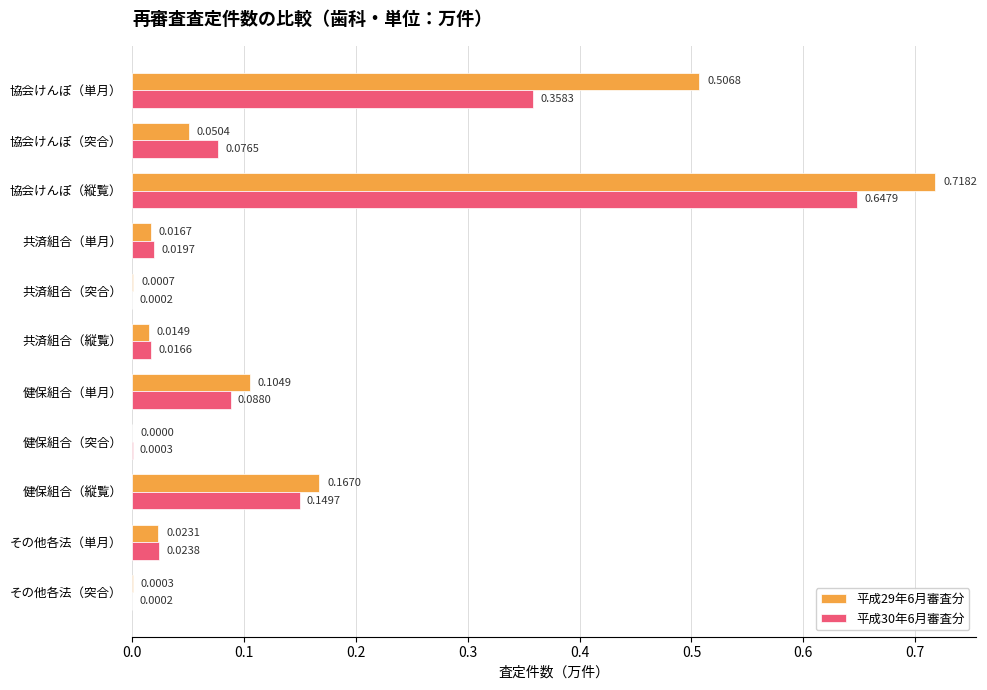

Is the value of 平成29年6月審査分 at 共済組合（突合） greater than the value of 平成30年6月審査分 at 協会けんぽ（突合）?

No